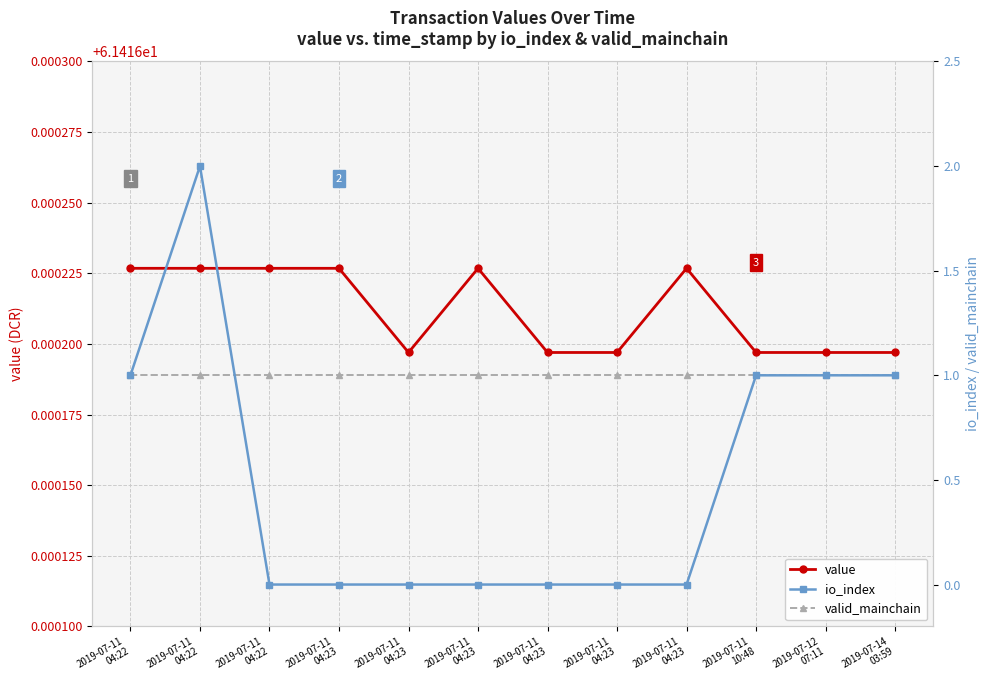

How many series are shown in this chart?

3